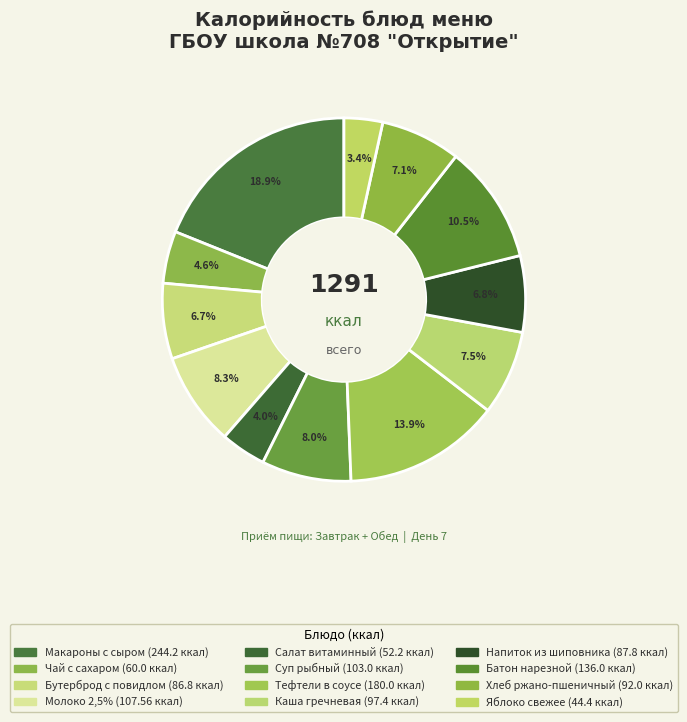

The Яблоко свежее slice represents 11% of the pie. True or false?

False